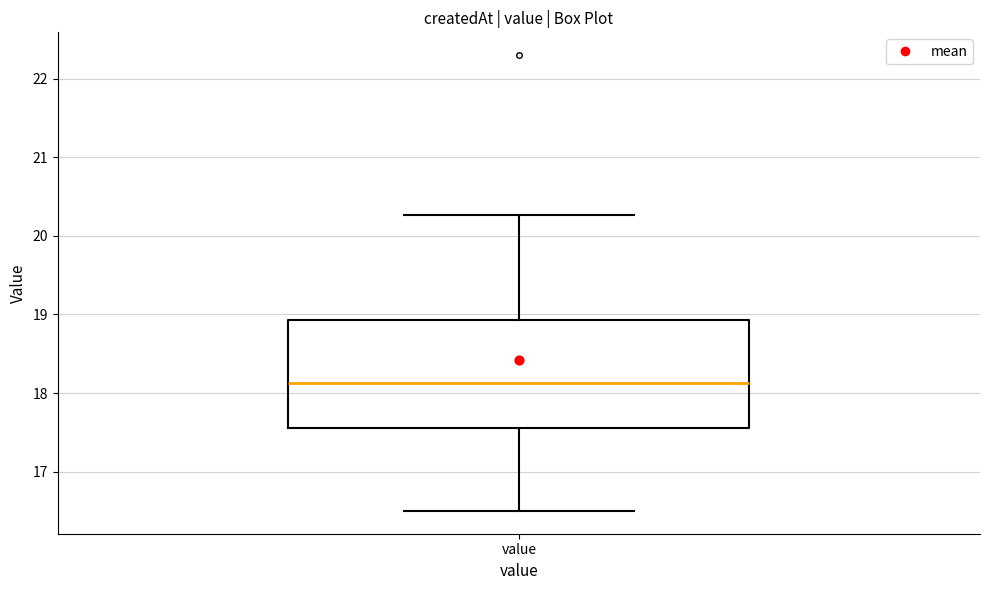

Transcribe this box plot: give where the median line is, the range the box spans, and where the two whiskers end, as read against the y-axis. The values are not printed on the chart, so give them approximately, as read against the axis.

median 18.1, box 17.6 to 18.9, whiskers 16.5 to 20.3